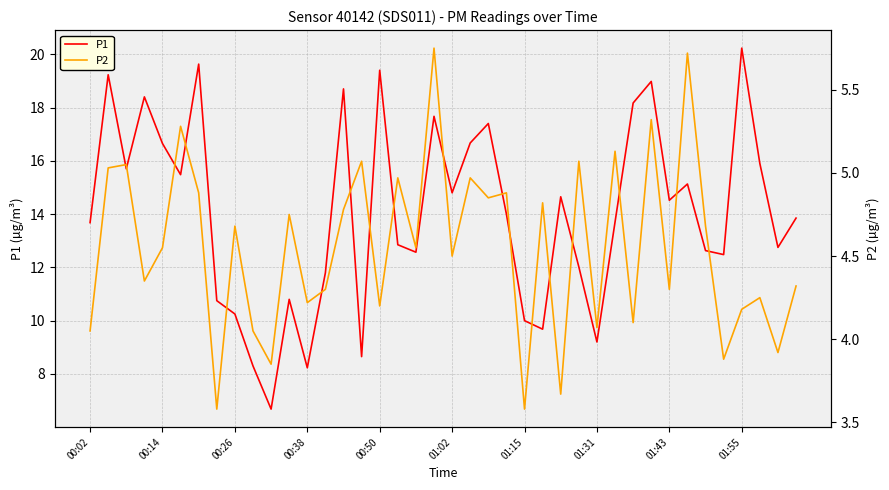

Which series has the largest range (max minus min)?

P1